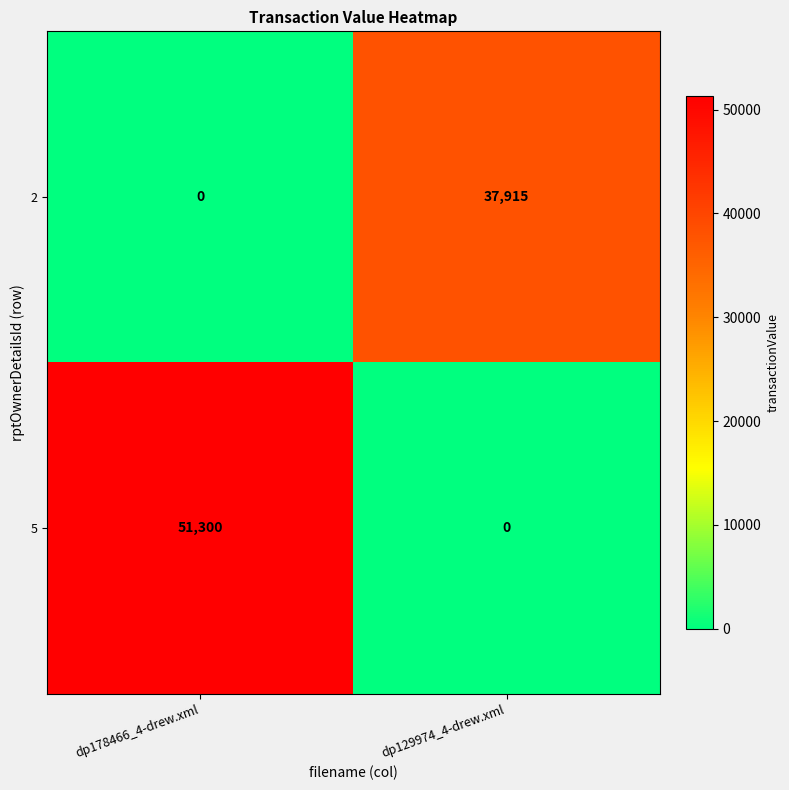

Reading left to right, what are all the values shown in this chart?

2: 0	37915
5: 51300	0